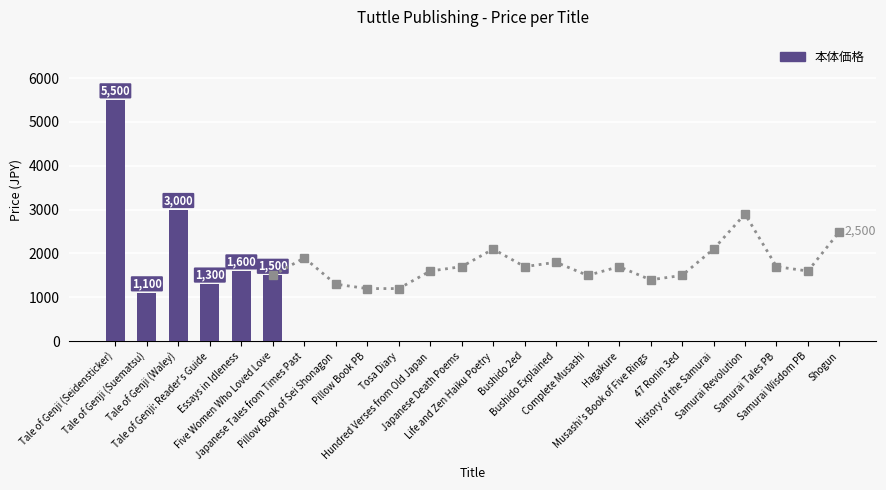

Is it true that the value at Tale of Genji (Suematsu) is 1100?

True